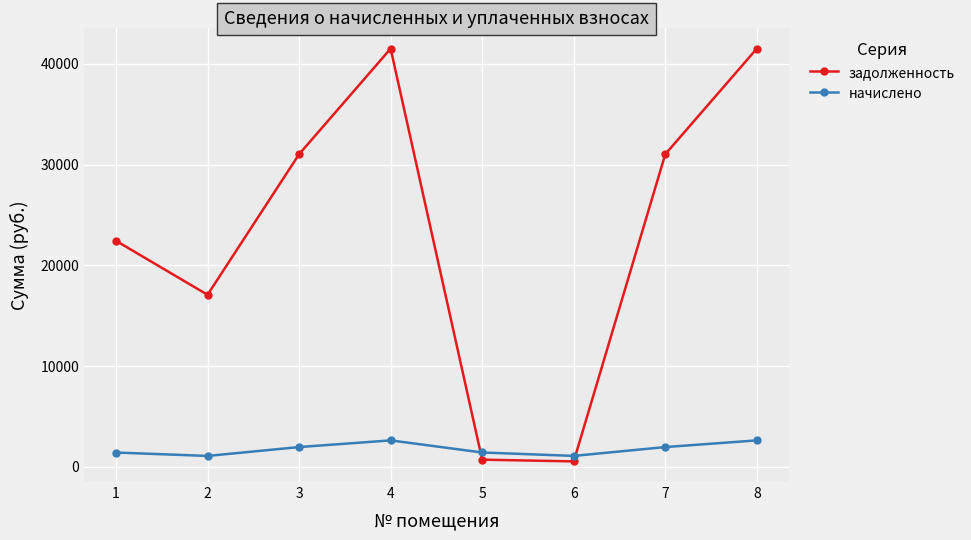

How many interior local peaks does the начислено series have?

1